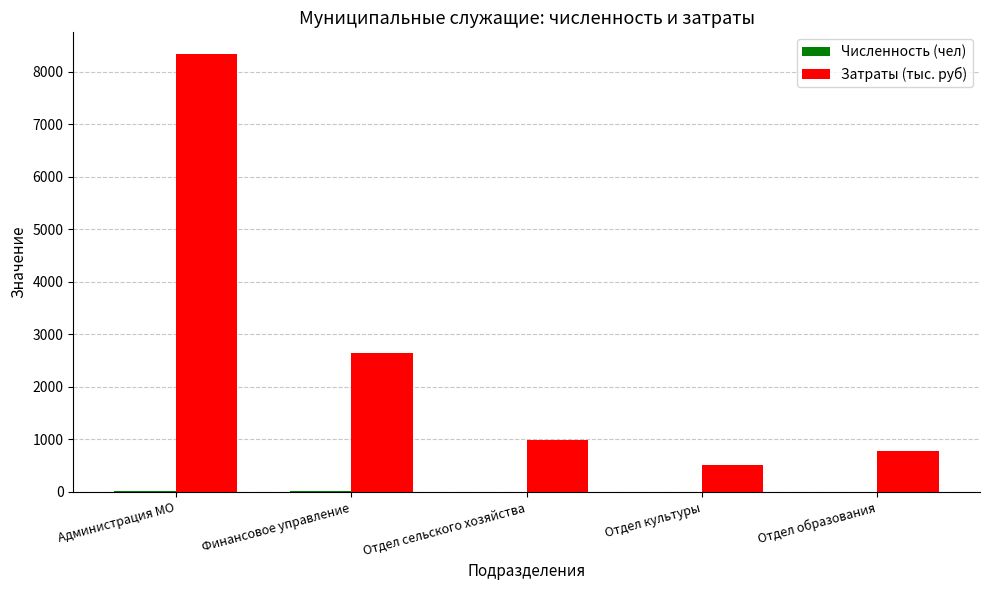

What is the maximum value shown in the chart?

8332.5